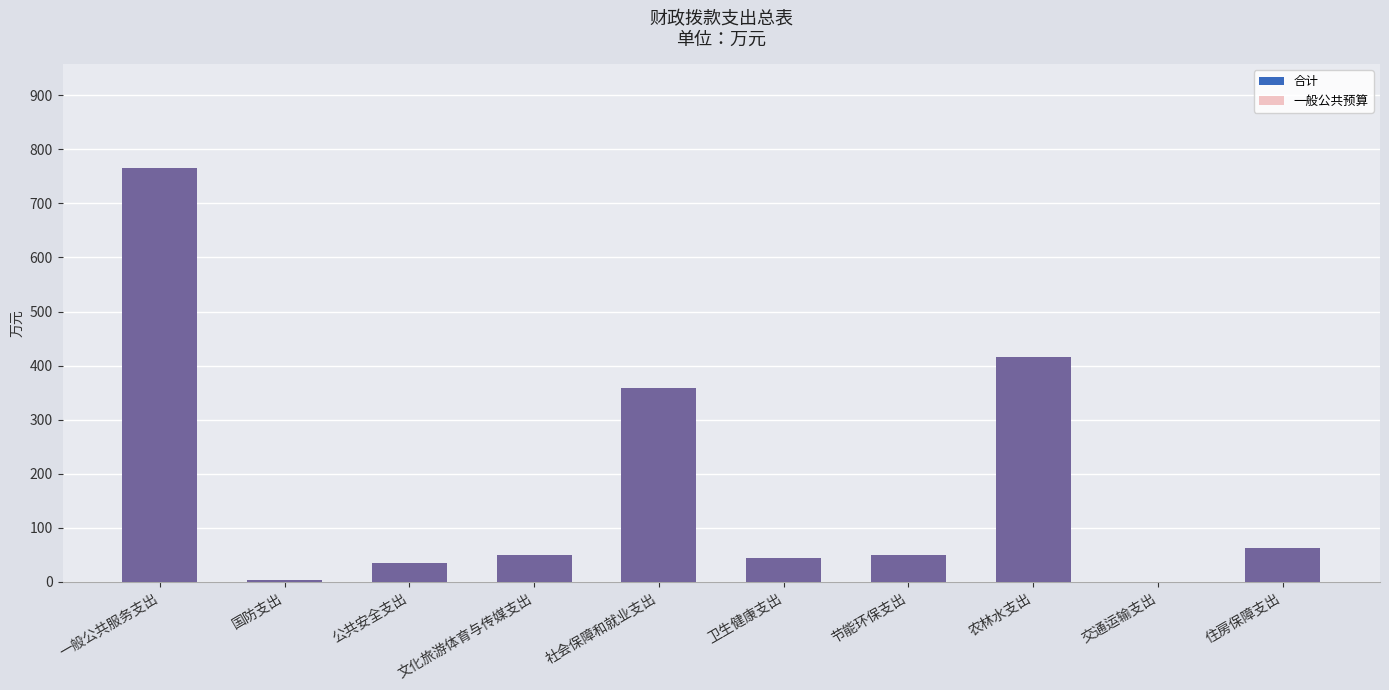

Which series has the largest total across all categories?

合计